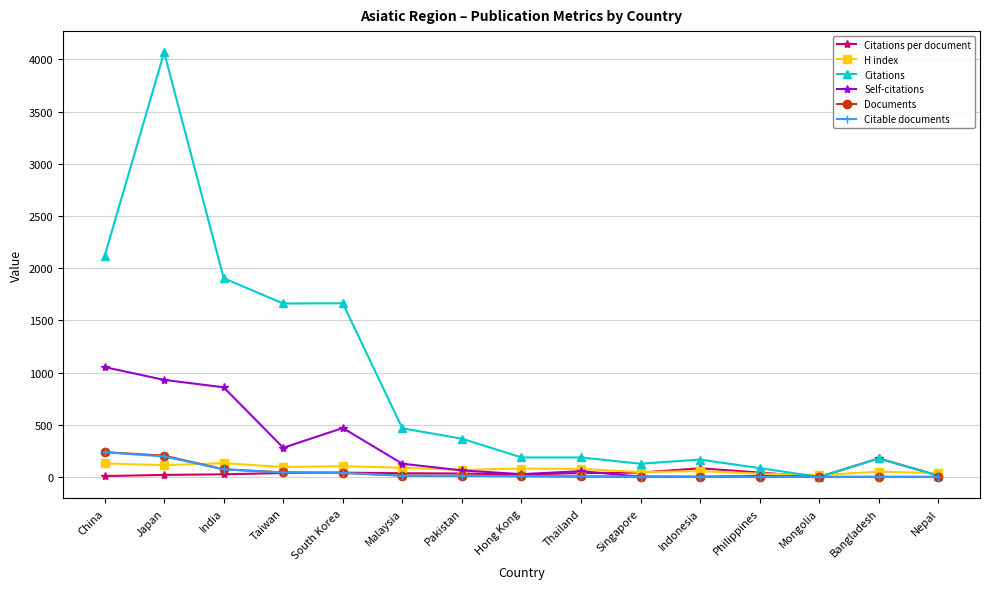

Which category has the highest value in the Citations series?

Japan